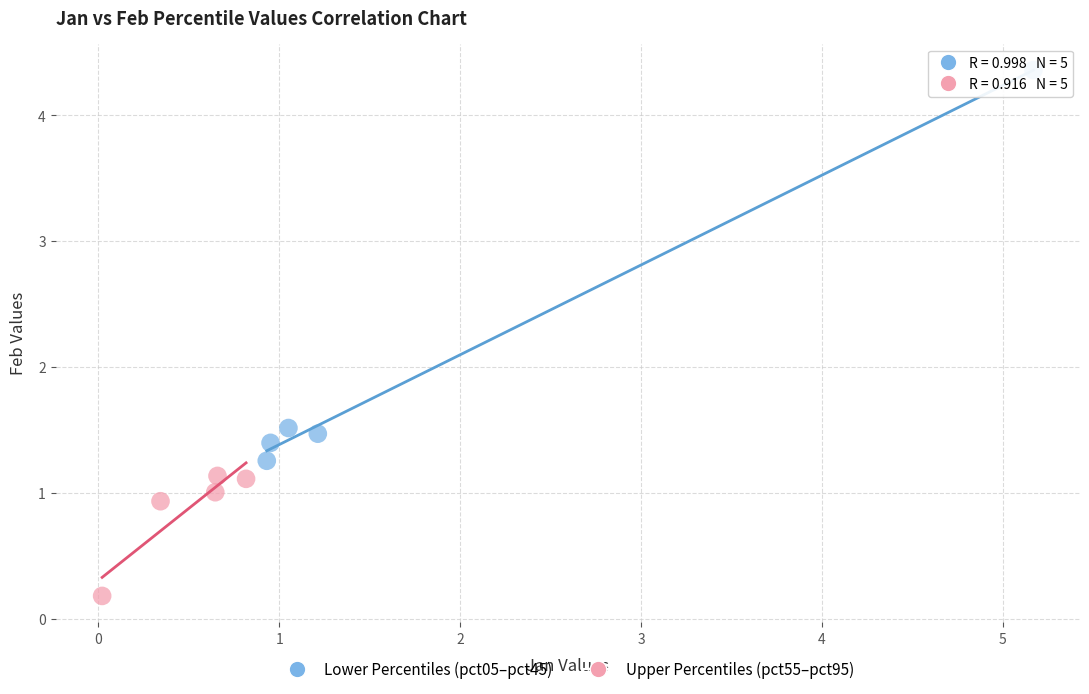

Which series reaches the maximum Y coordinate?

Lower Percentiles (pct05–pct45)